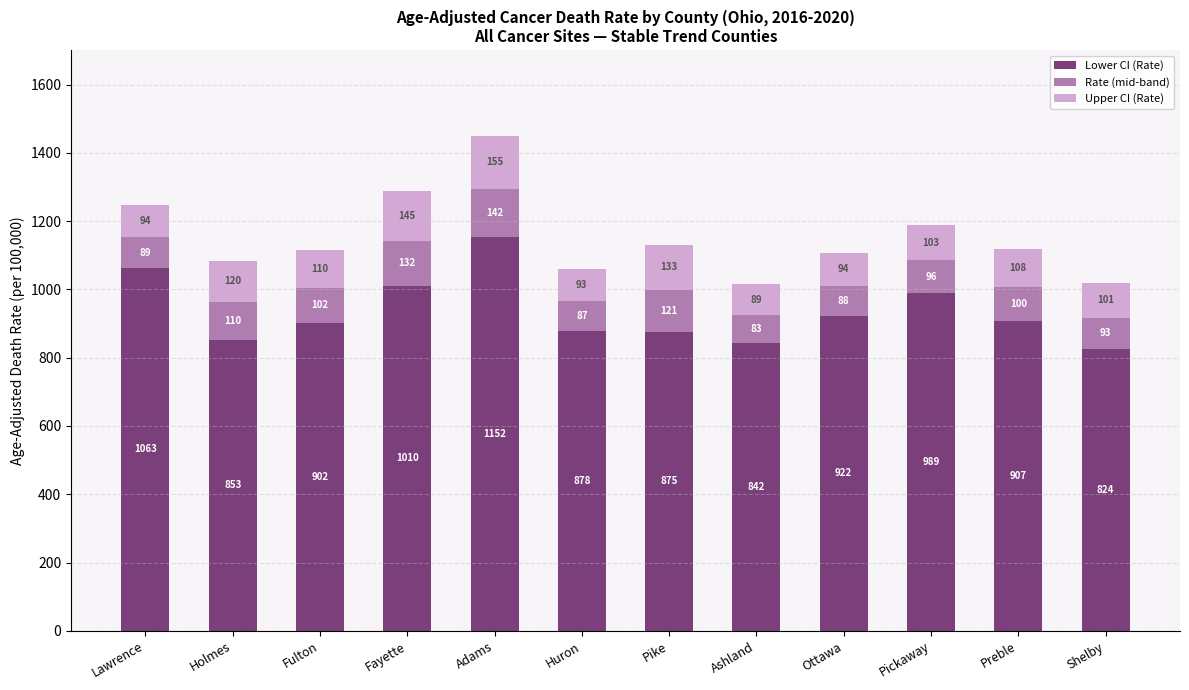

At which label does Lower CI (Rate) reach its minimum?

Shelby